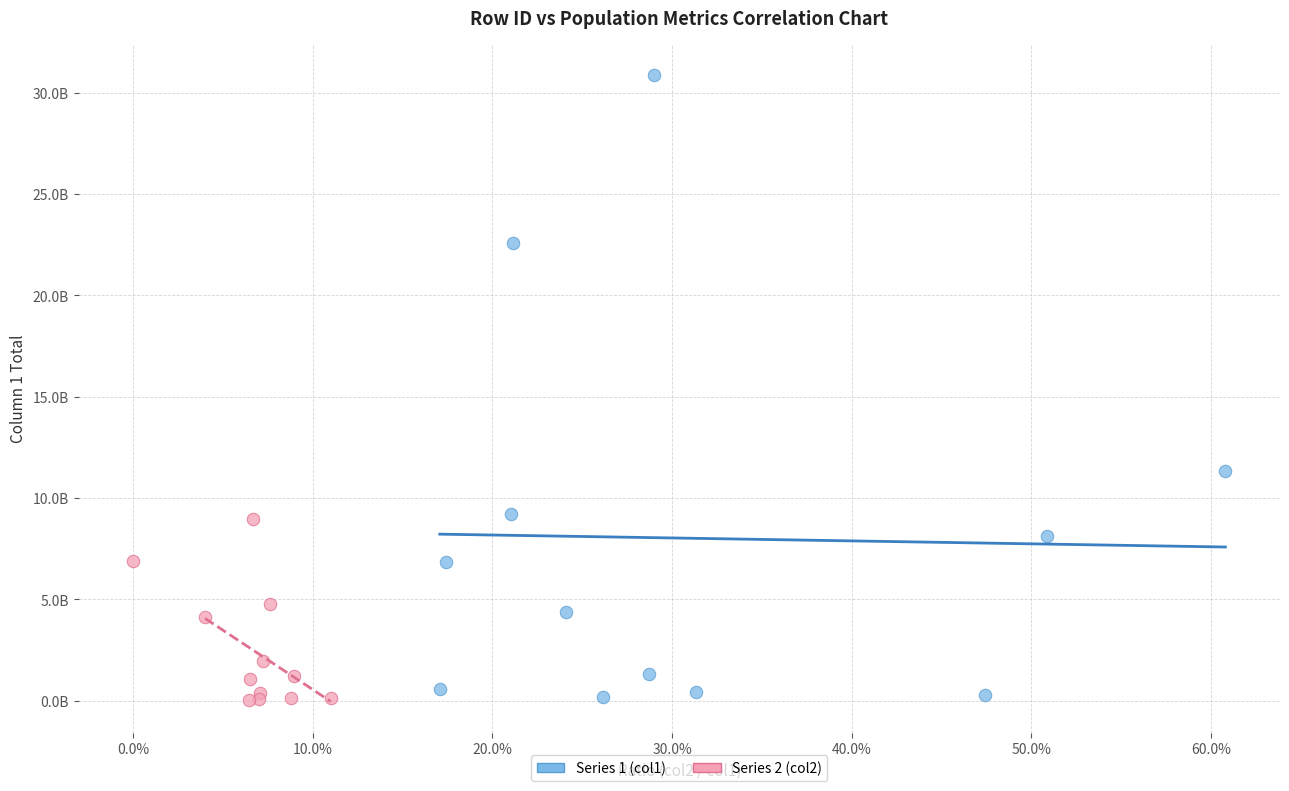

What are all the series names shown in the legend?

Series 1 (col1), Series 2 (col2)